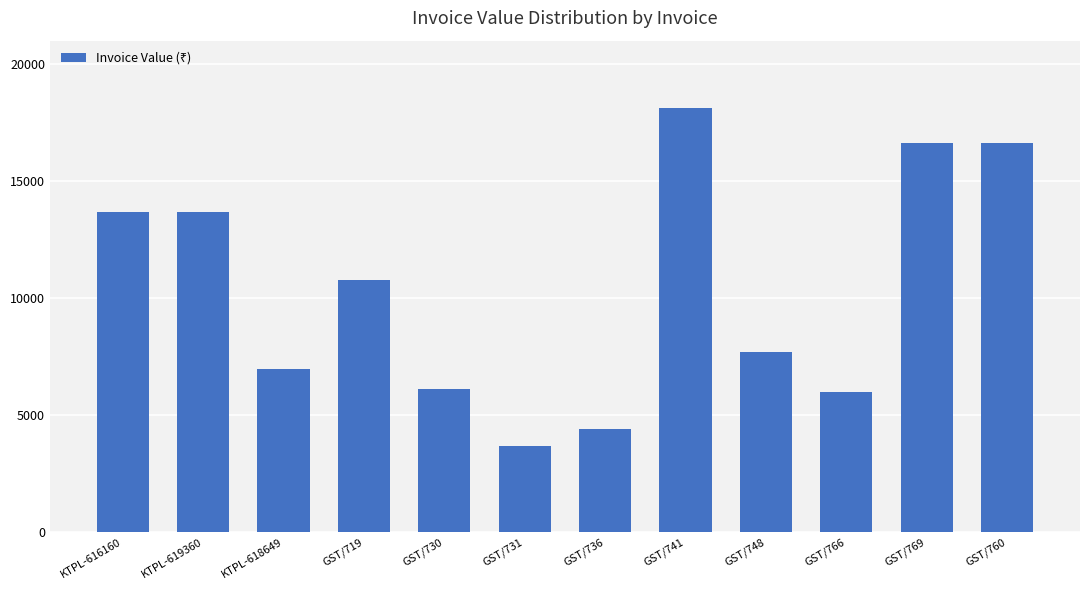

What is the sum of the values at KTPL-619360 and GST/736?

18139